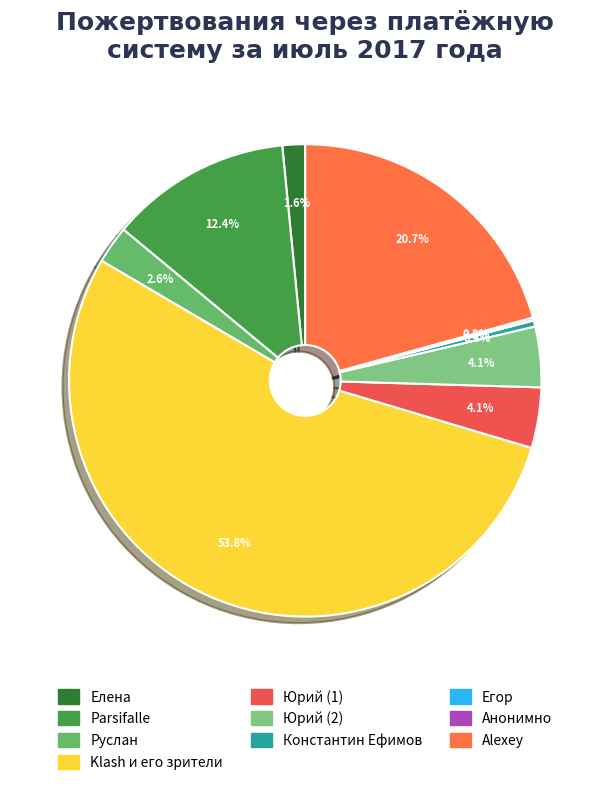

How many segments does this pie chart have?

10